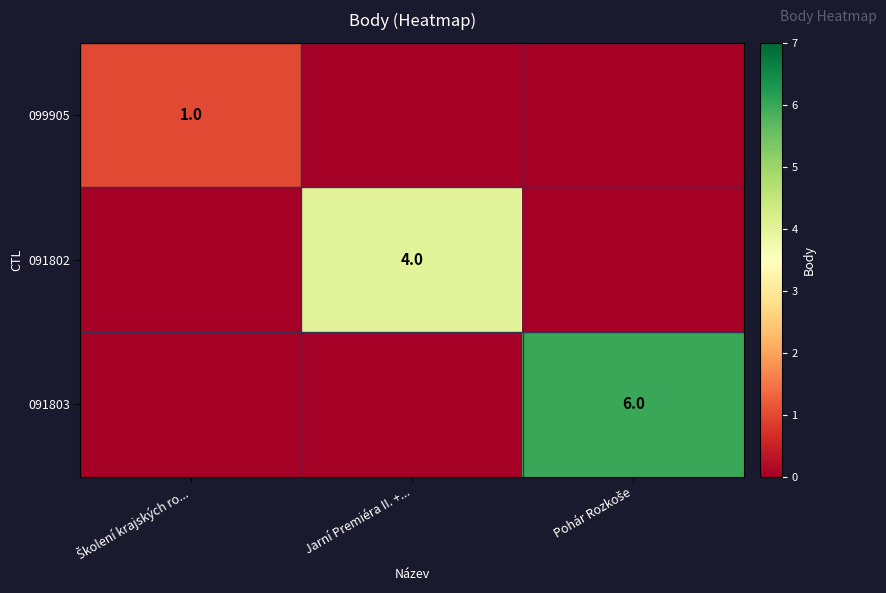

The value of 091802 at Jarní Premiéra II. +... is 1. True or false?

False